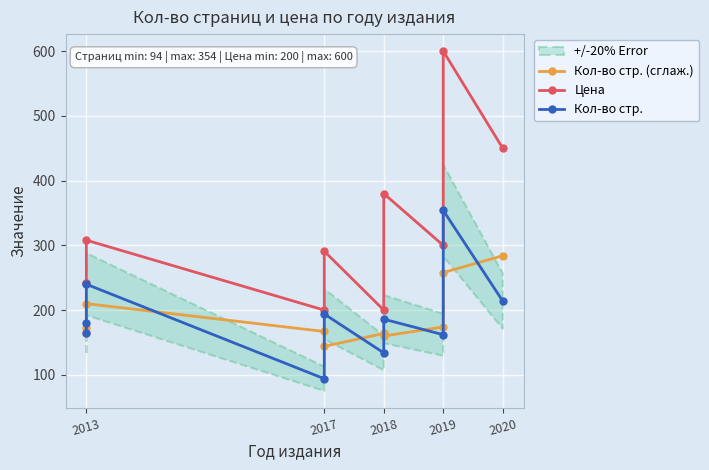

What is the smallest value displayed?

94